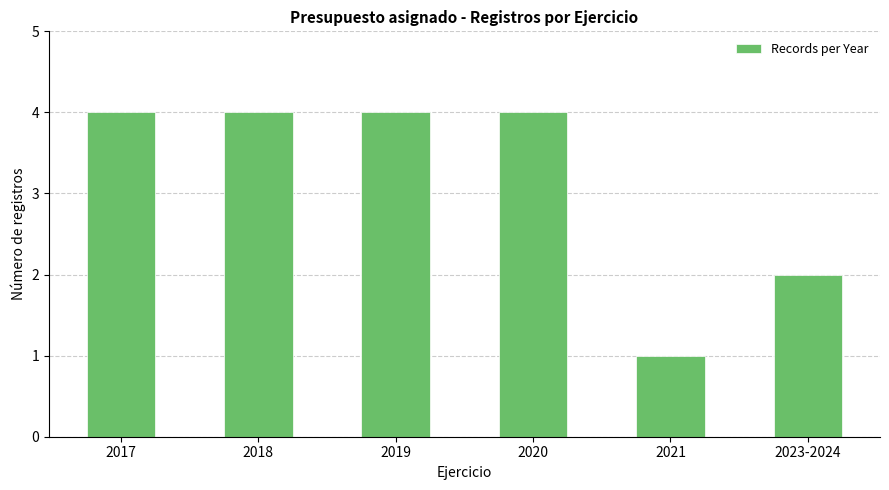

What is the change in value from 2019 to 2023-2024?

-2